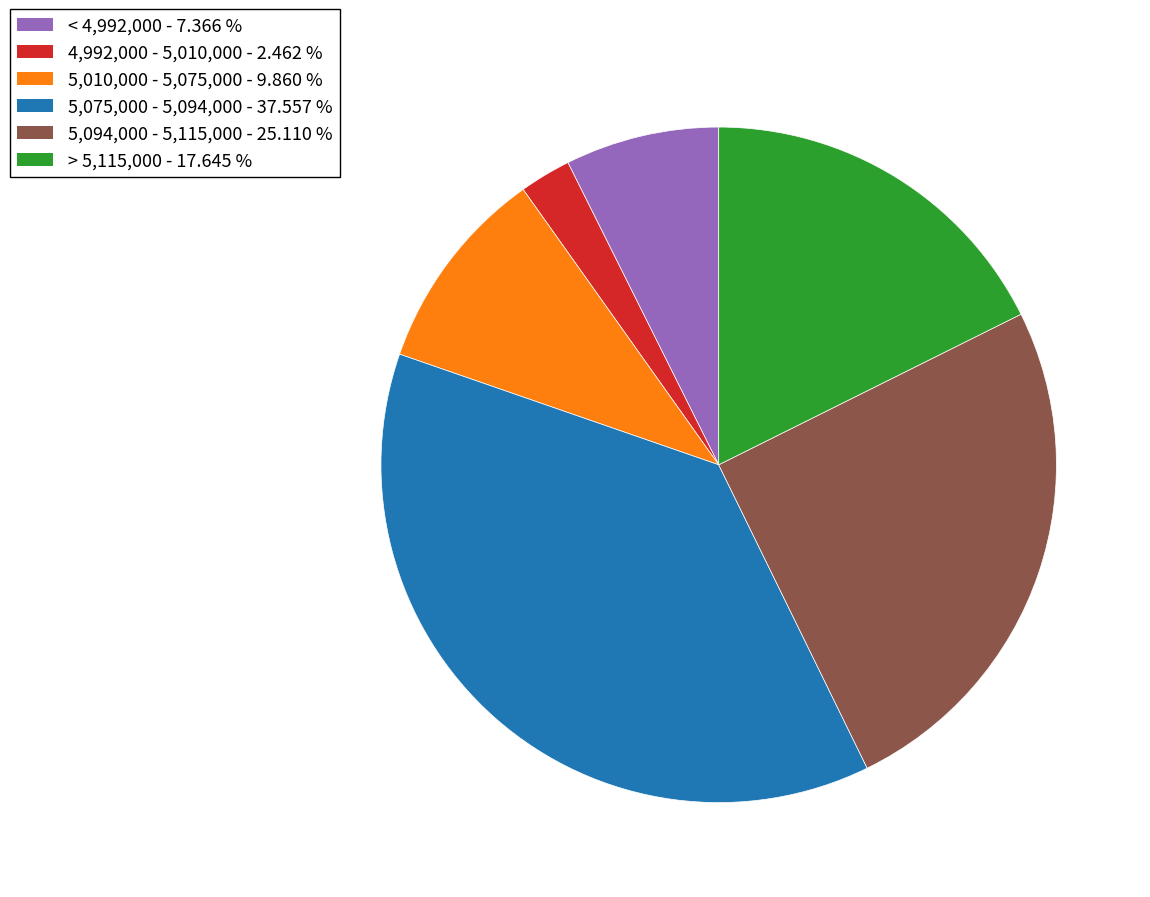

Is there a majority slice in this chart?

No